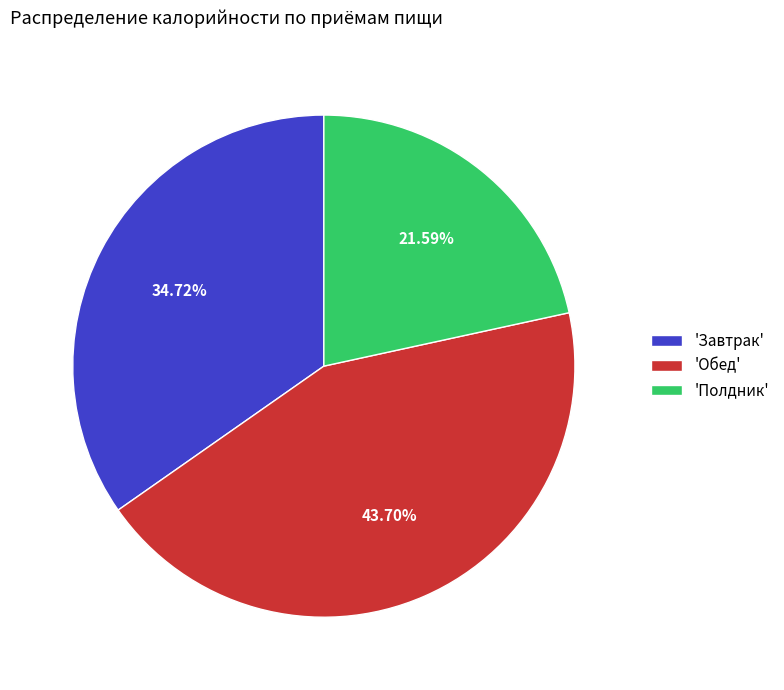

Rank the categories by value from highest to lowest.

'Обед', 'Завтрак', 'Полдник'